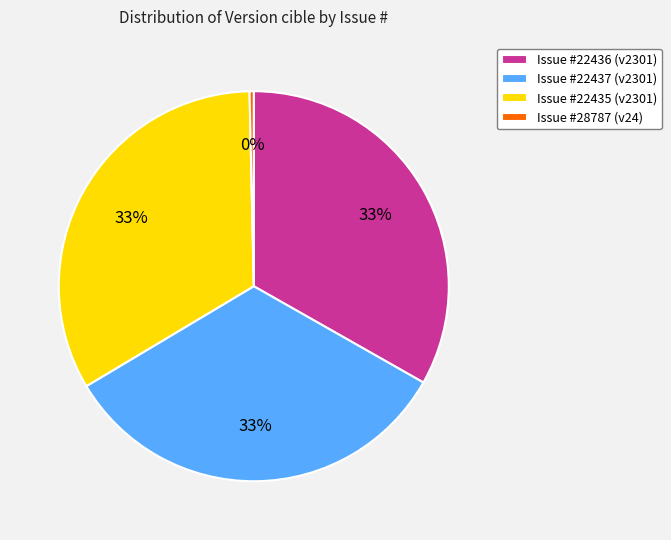

Between Issue #22435 (v2301) and Issue #28787 (v24), which is larger?

Issue #22435 (v2301)